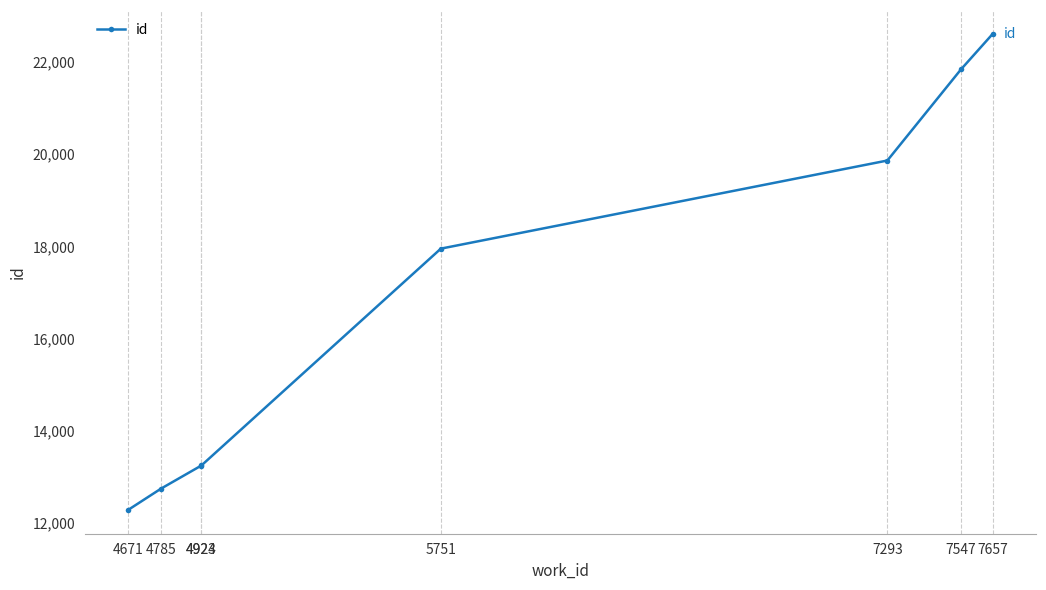

What is the average value?

16724